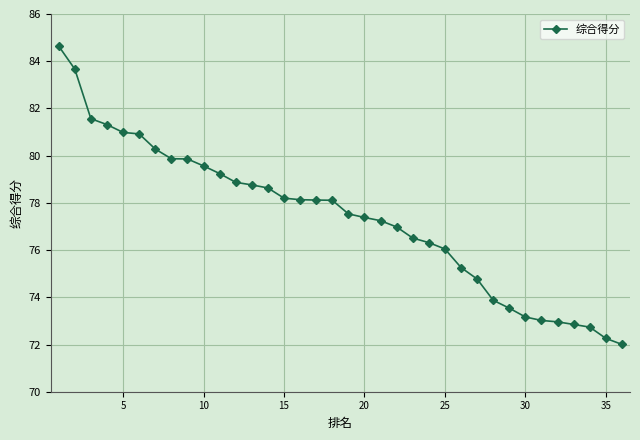

How many categories are shown in the chart?

36